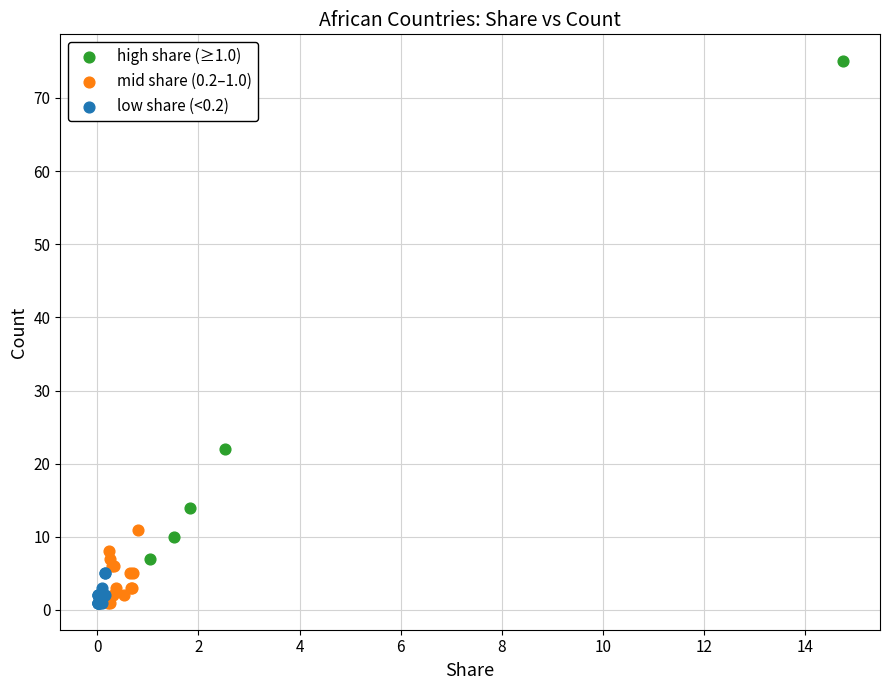

Which series contains the highest Y value?

high share (≥1.0)